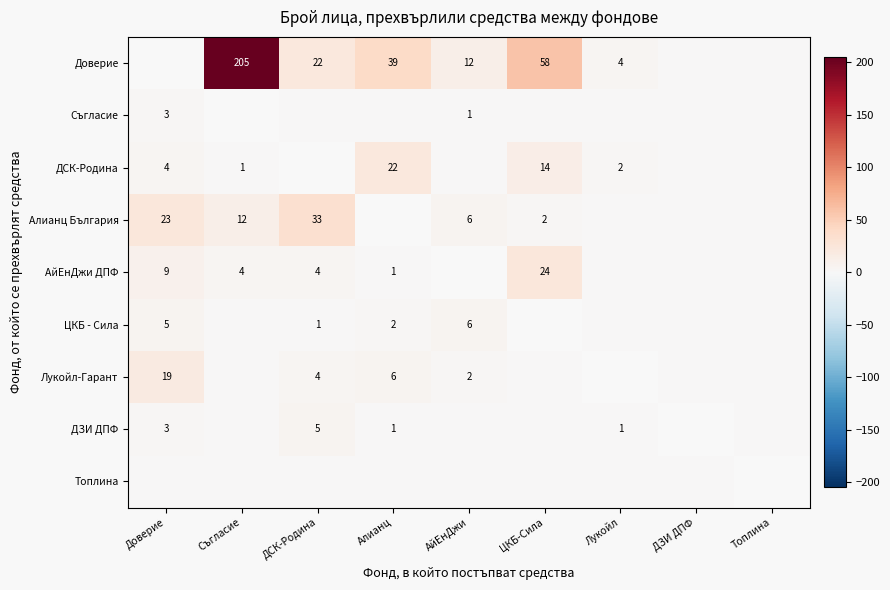

Count the number of categories in the chart.

9